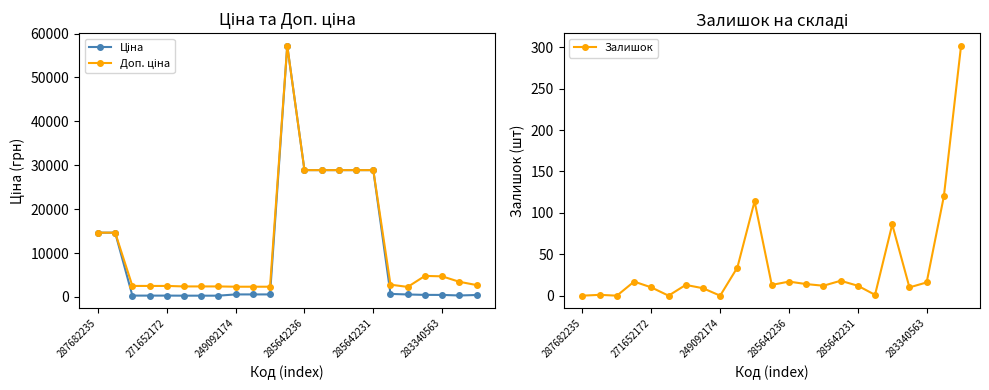

In Залишок, how many points are higher than both neighbors (excluding endpoints)?

7